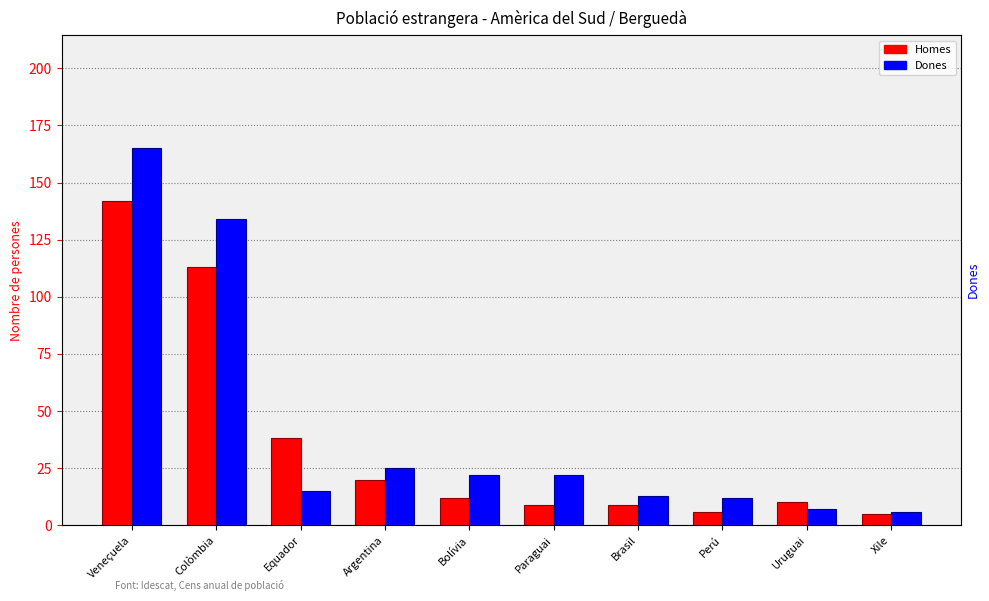

How many distinct data groups are displayed?

2